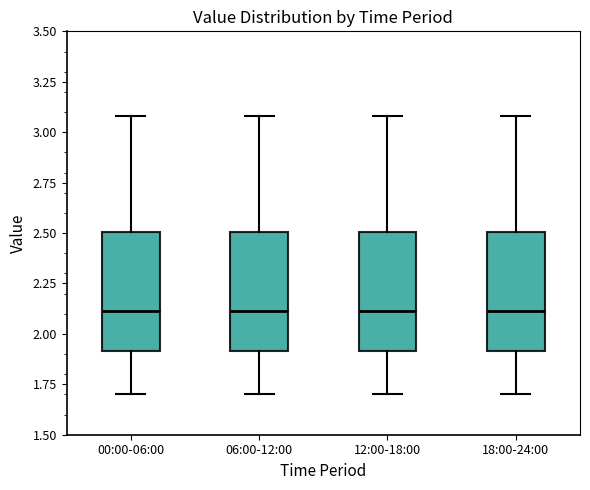

Reading left to right, transcribe this box plot: for each box, give where its median line is, the range the box spans, and where its two whiskers end, as read against the y-axis. The values are not printed on the chart, so give them approximately, as read against the axis.

00:00-06:00: median 2.1, box 1.9 to 2.5, whiskers 1.7 to 3.1
06:00-12:00: median 2.1, box 1.9 to 2.5, whiskers 1.7 to 3.1
12:00-18:00: median 2.1, box 1.9 to 2.5, whiskers 1.7 to 3.1
18:00-24:00: median 2.1, box 1.9 to 2.5, whiskers 1.7 to 3.1